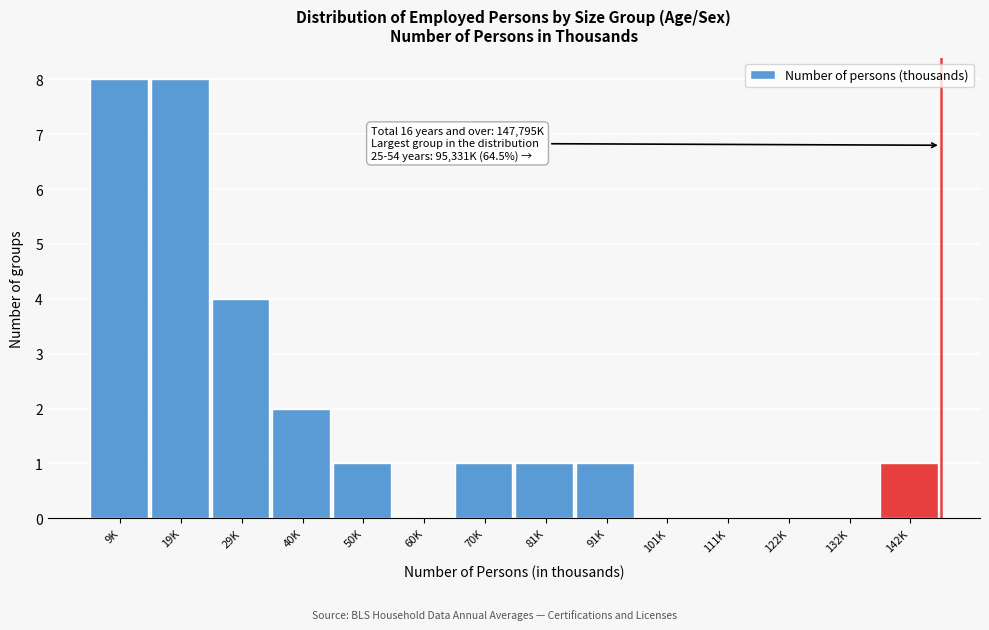

Reading right to left, extract all data points from this chart.

142K=1	132K=0	122K=0	111K=0	101K=0	91K=1	81K=1	70K=1	60K=0	50K=1	40K=2	29K=4	19K=8	9K=8